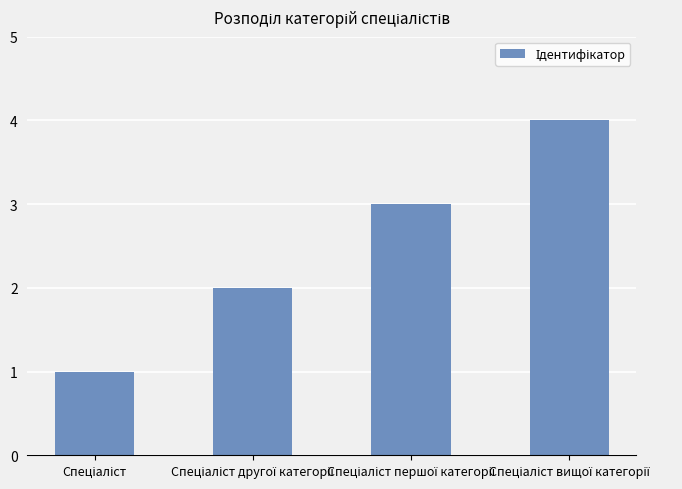

What is the sum of all values?

10